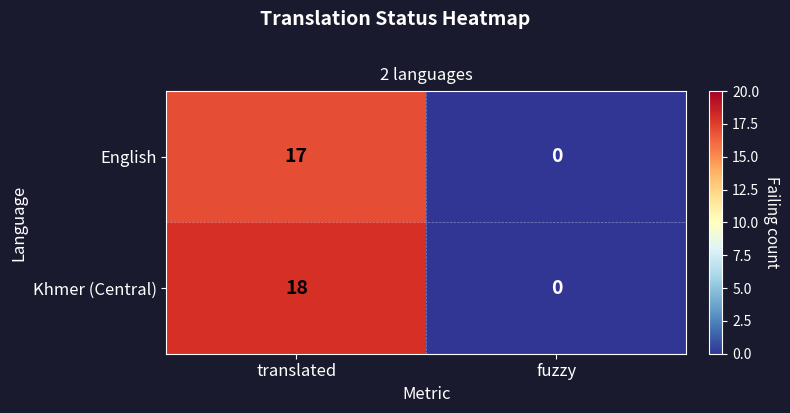

What is the average value of the Khmer (Central) series?

9